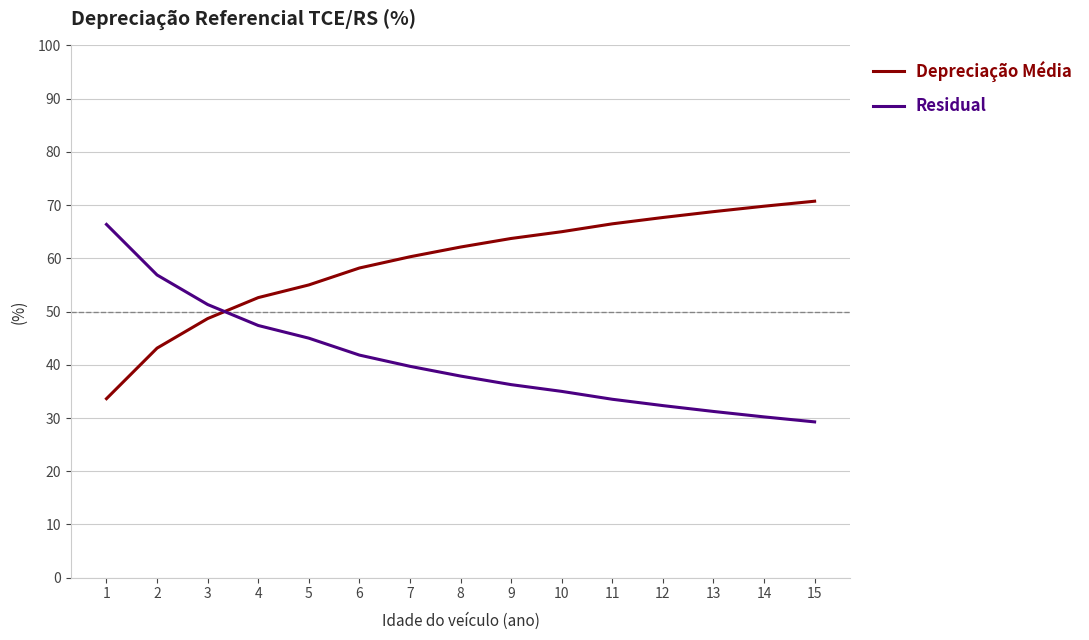

How many values in the Residual series are below 37?

7